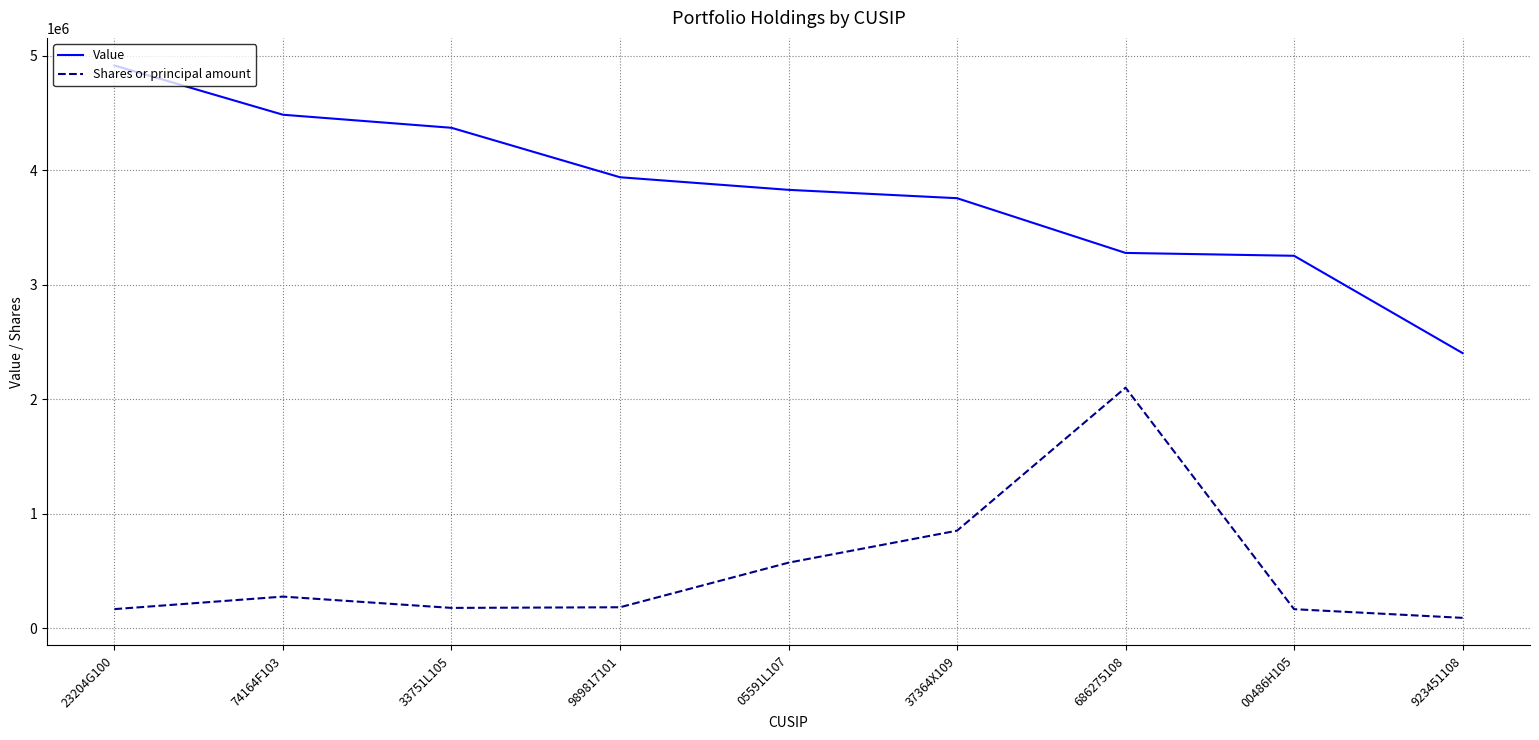

Does the chart have visible grid lines?

Yes